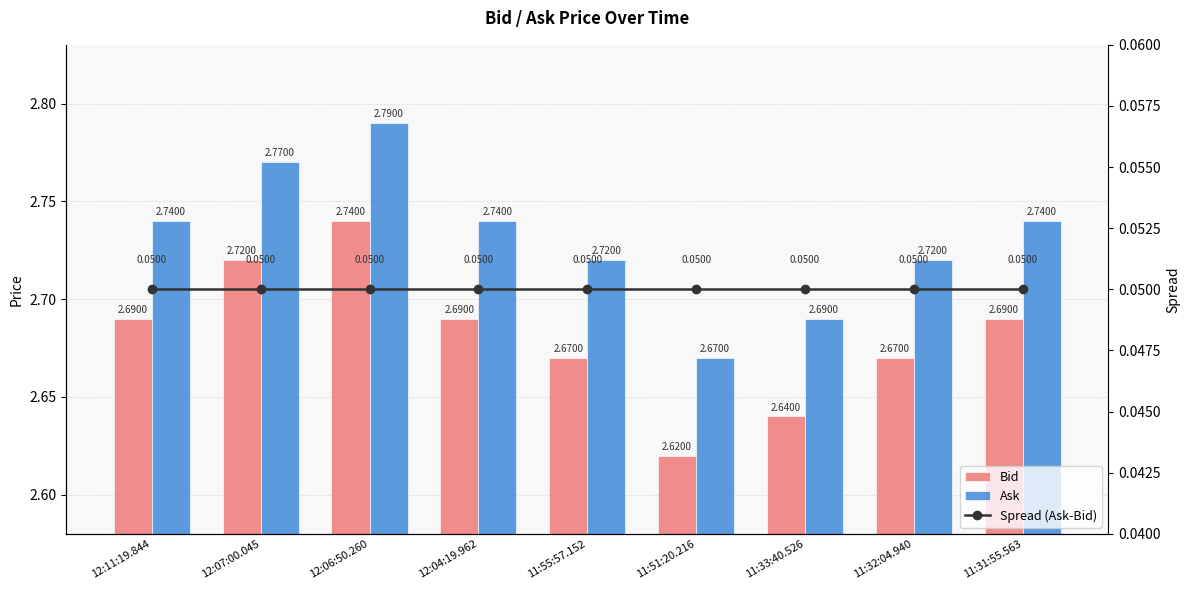

Rank the series by their maximum value, from lowest to highest.

Spread (Ask-Bid), Bid, Ask